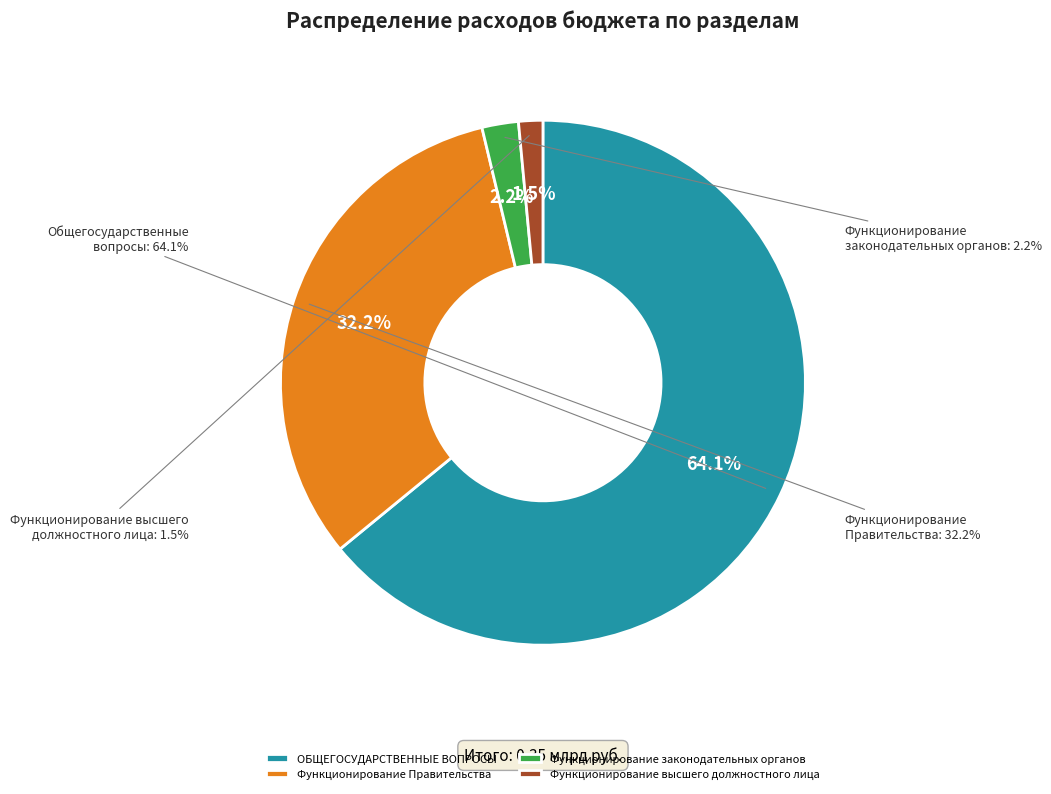

What percentage is the ОБЩЕГОСУДАРСТВЕННЫЕ ВОПРОСЫ slice, to the nearest percent?

64%